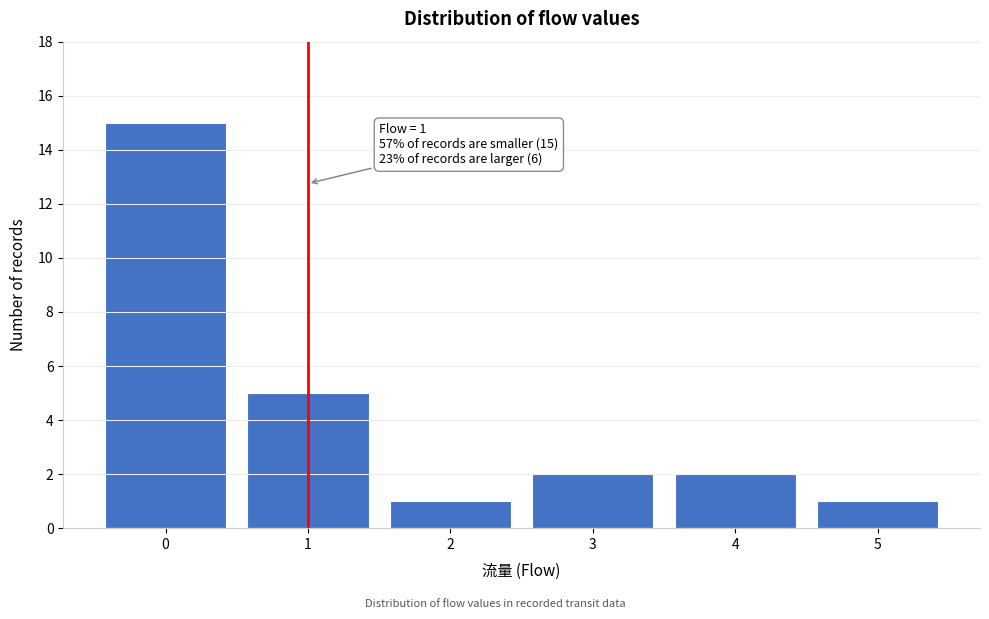

Which range on the x-axis has the tallest bar?

-0.5 to 0.5